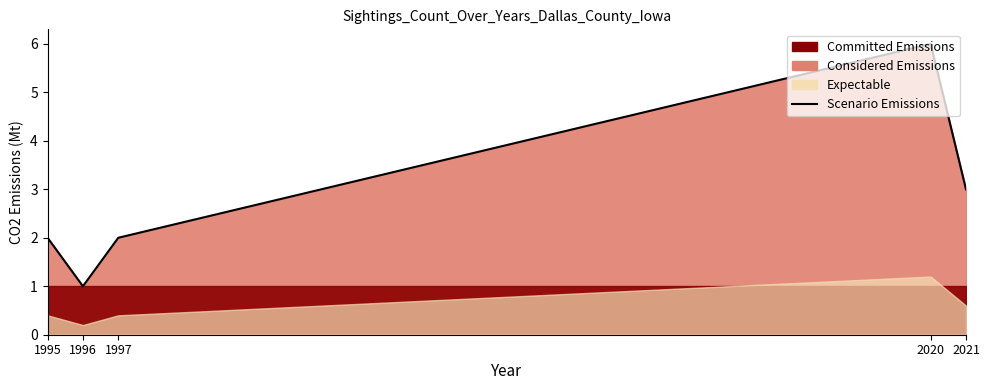

True or false: the data shows 2 at 1997.

True